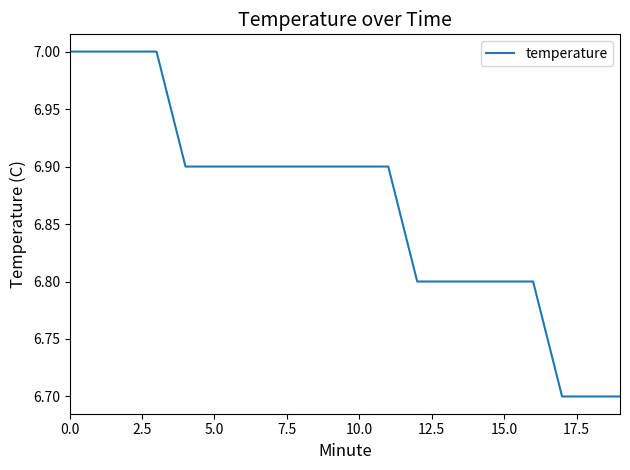

How many categories are shown in the chart?

20